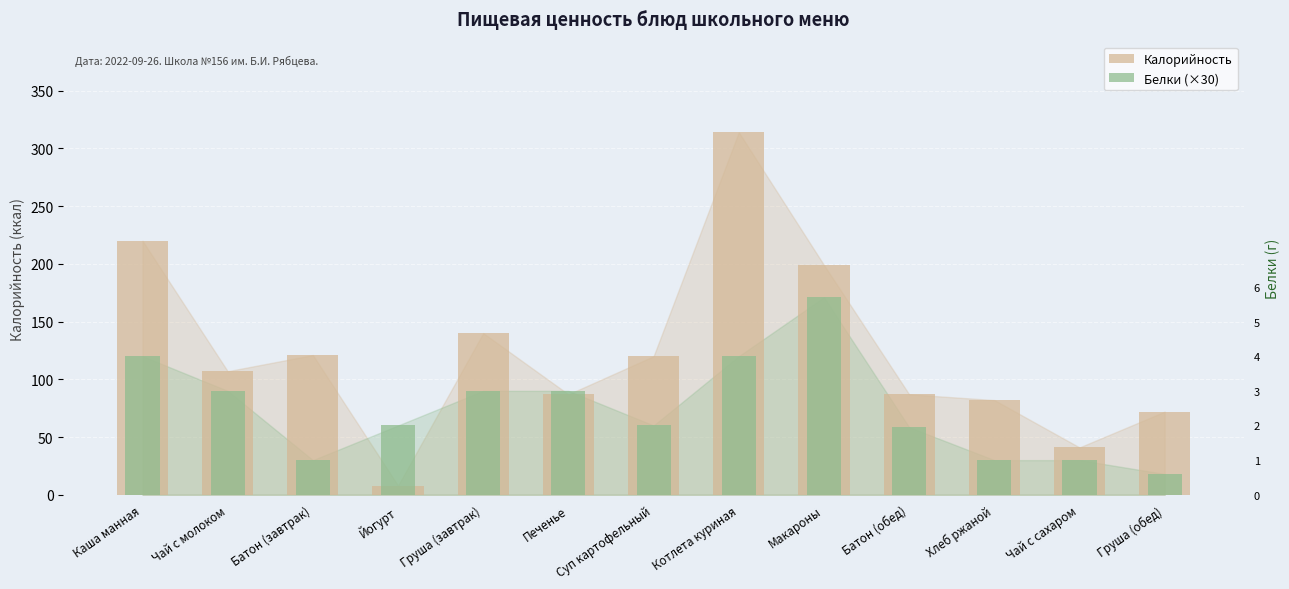

What is the sum of the Калорийность values at Хлеб ржаной and Груша (обед)?

154.0